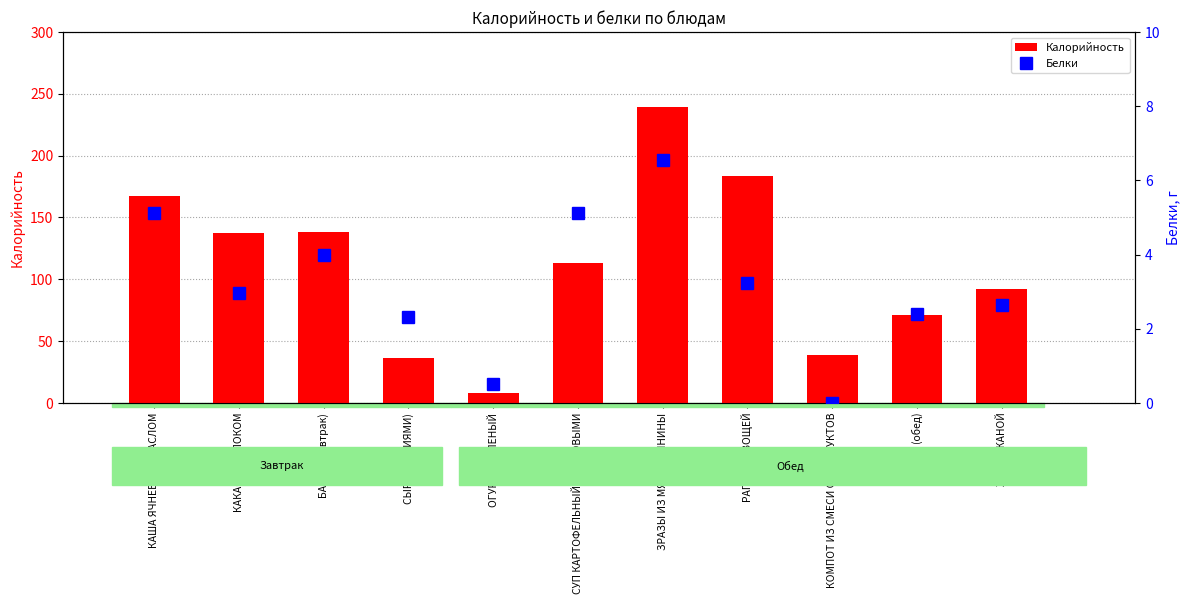

At which category does the chart reach its minimum across all series?

КОМПОТ ИЗ СМЕСИ СУХОФРУКТОВ